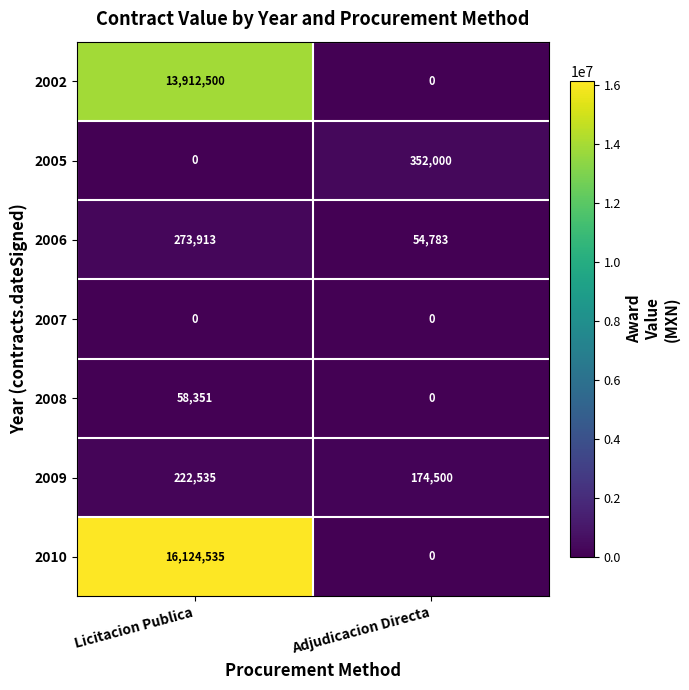

Count the number of data series in this chart.

7